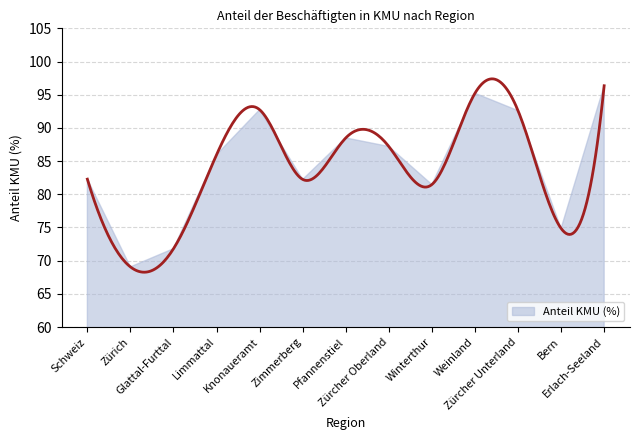

Where is the first local minimum?

Zürich